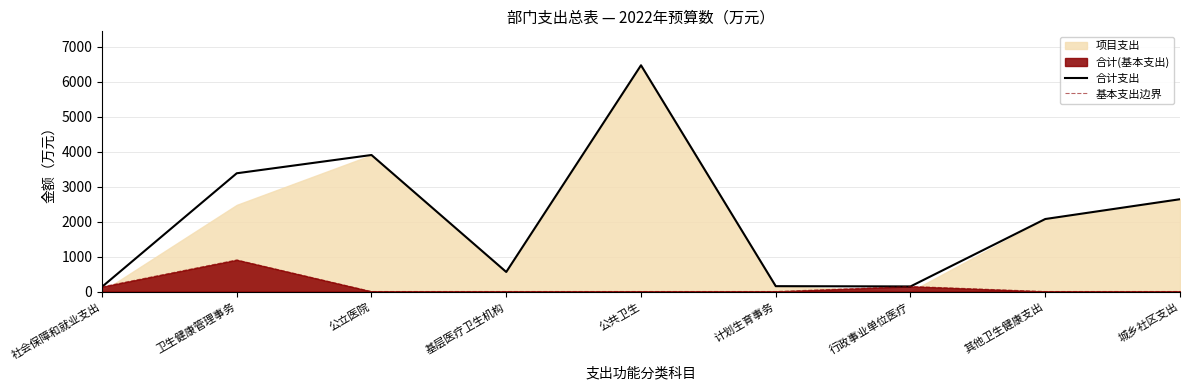

Does the chart display data point markers on the line(s)?

No